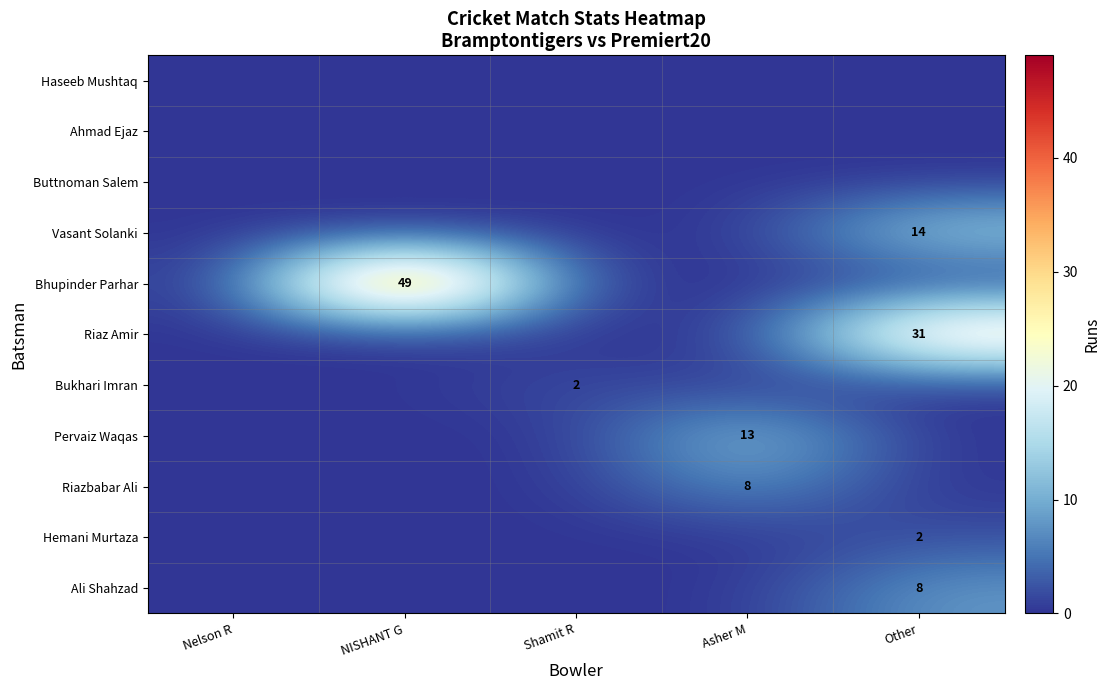

True or false: Ali Shahzad has a value of 8 at Other.

True